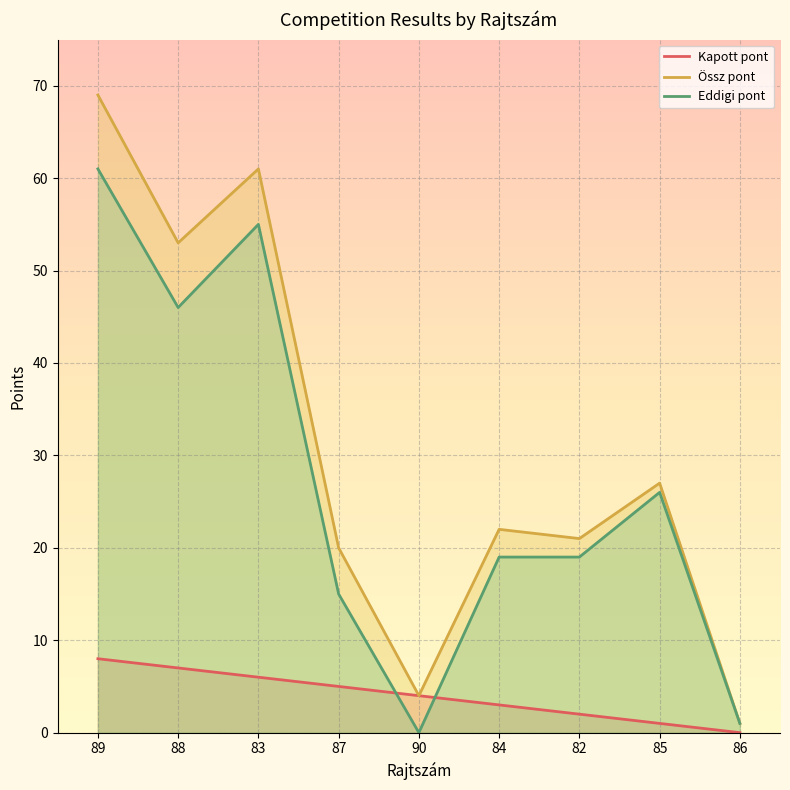

What is the average value of the Kapott pont series?

4